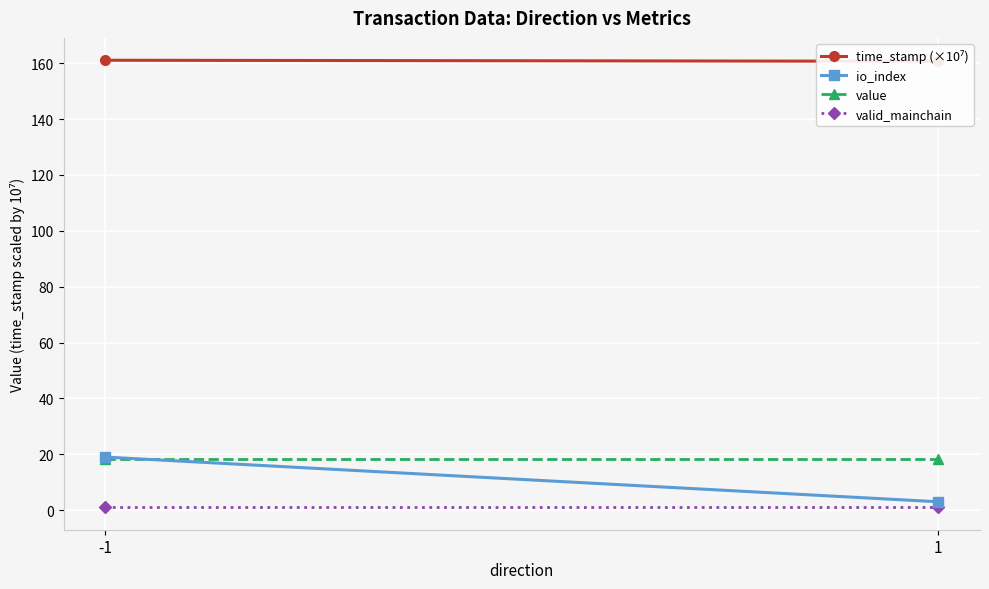

What is the value of the value point at the 2nd from the left?

18.3